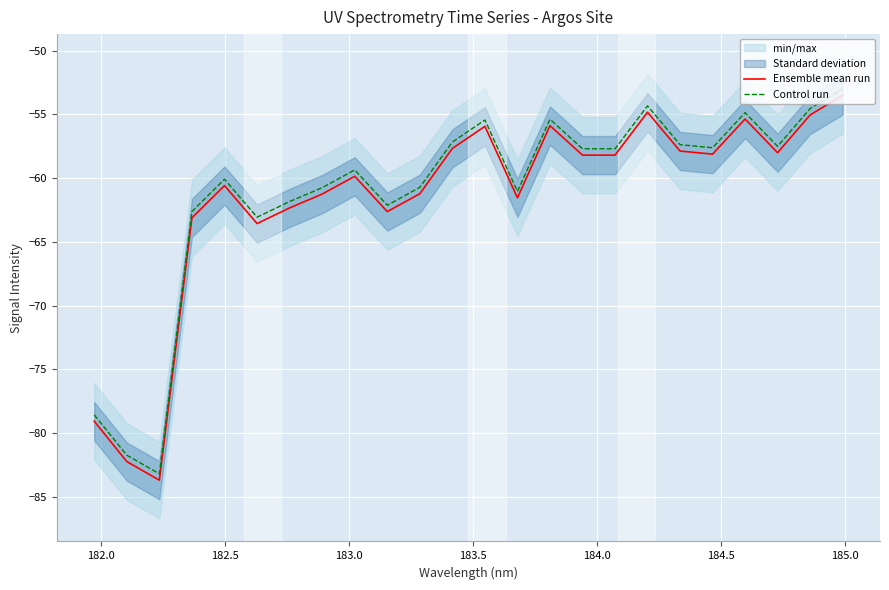

What is the minimum value for Control run?

-83.2